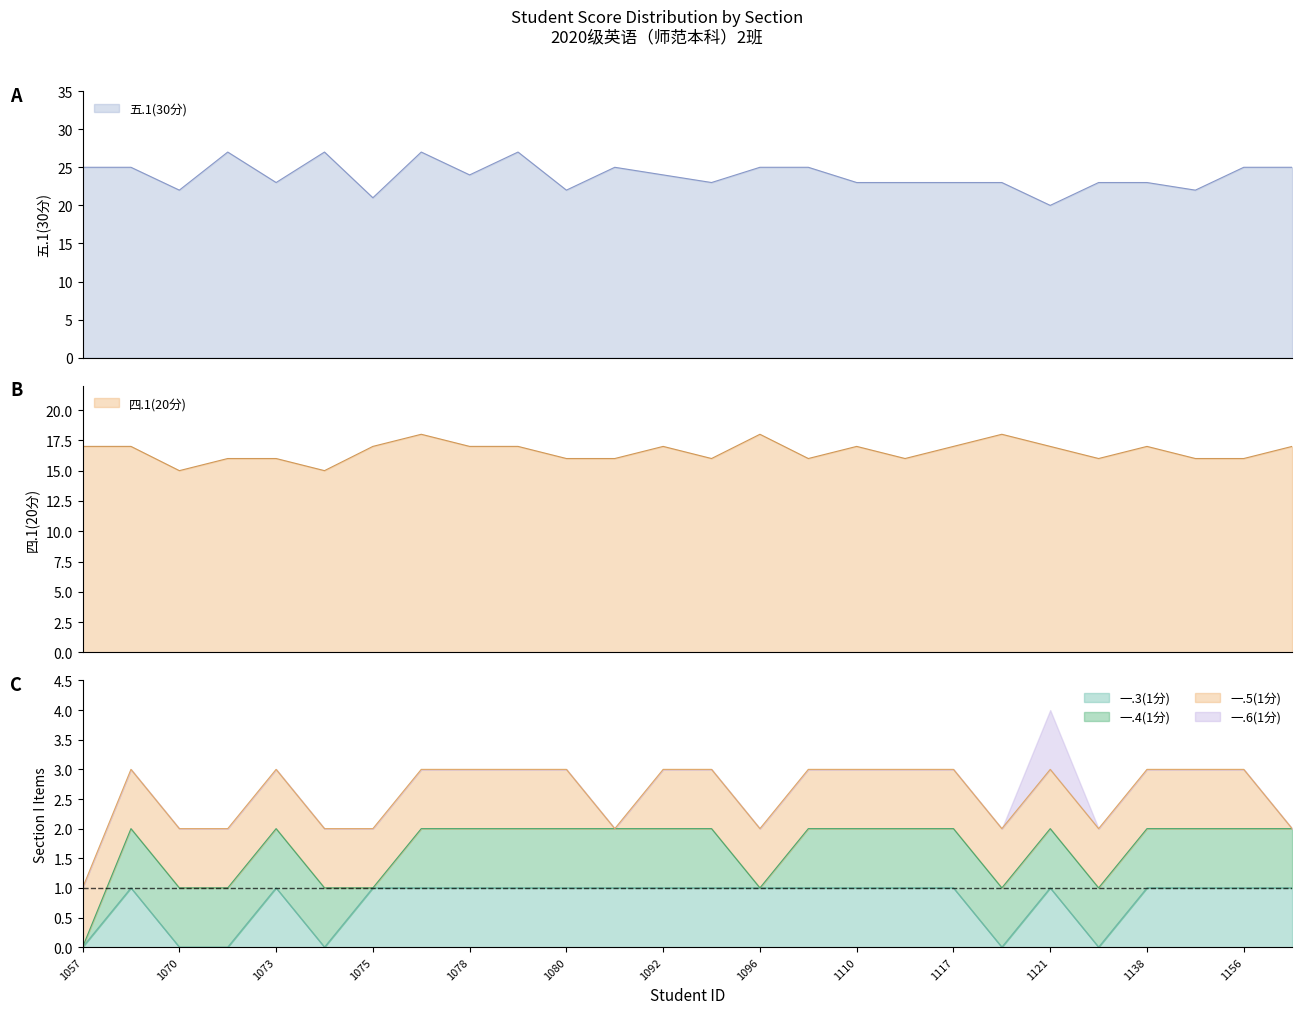

Is the value of 五.1(30分) at 2020041083 greater than the value of 一.3(1分) at 2020041120?

Yes